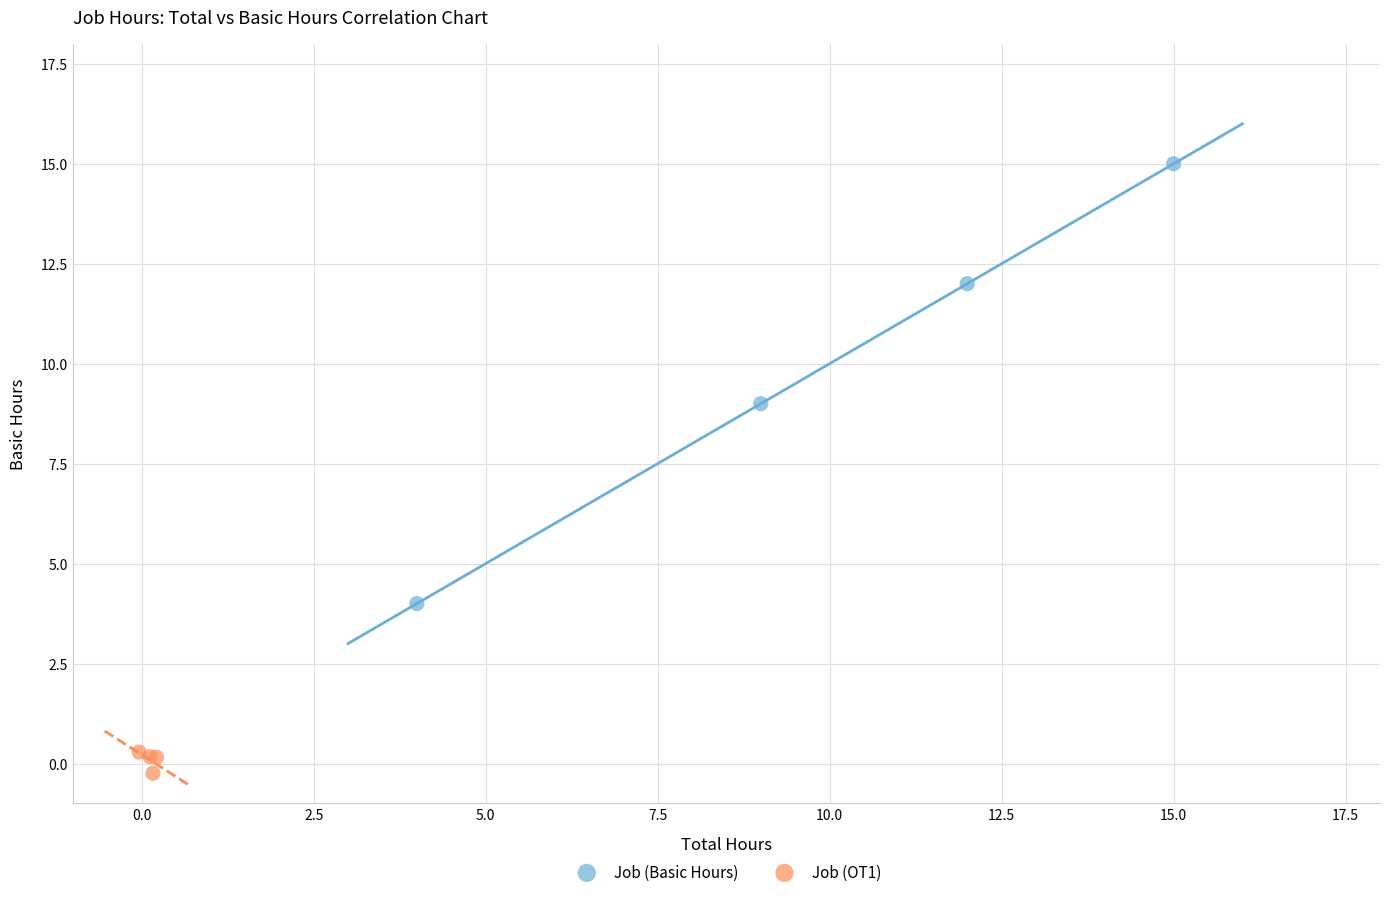

Which series has the widest spread of Y values?

Job (Basic Hours)